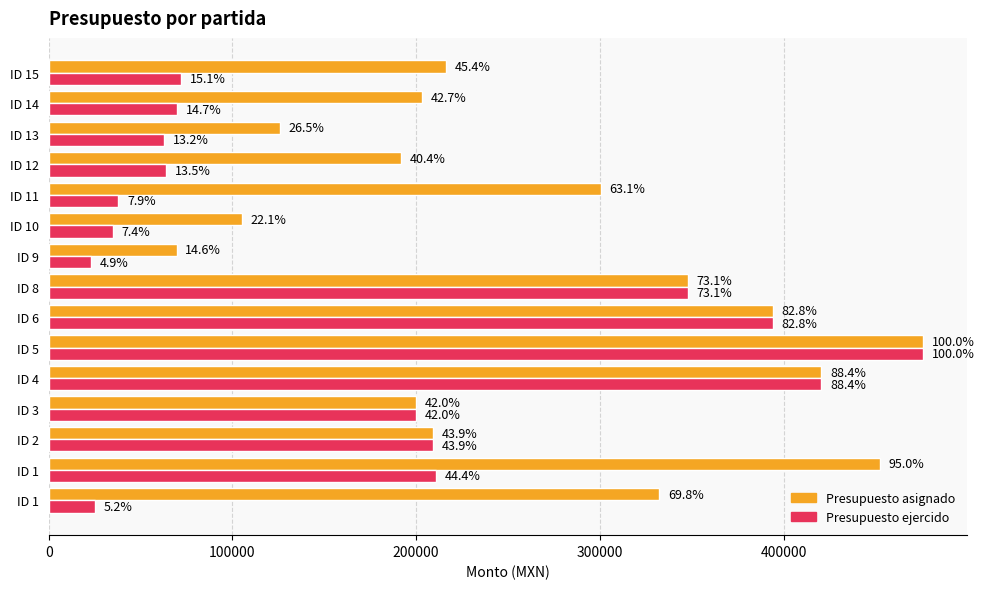

What are all the series names shown in the legend?

Presupuesto asignado, Presupuesto ejercido